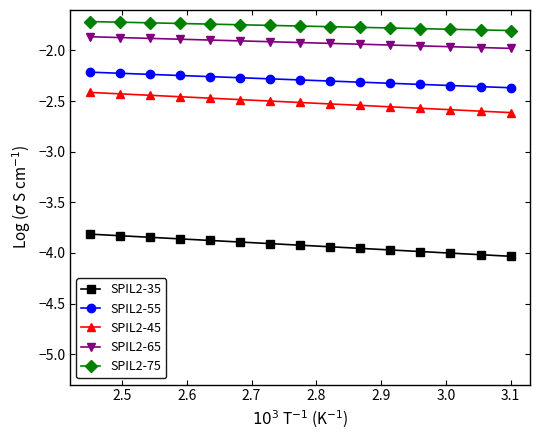

True or false: SPIL2-65 and SPIL2-35 intersect in this chart.

False